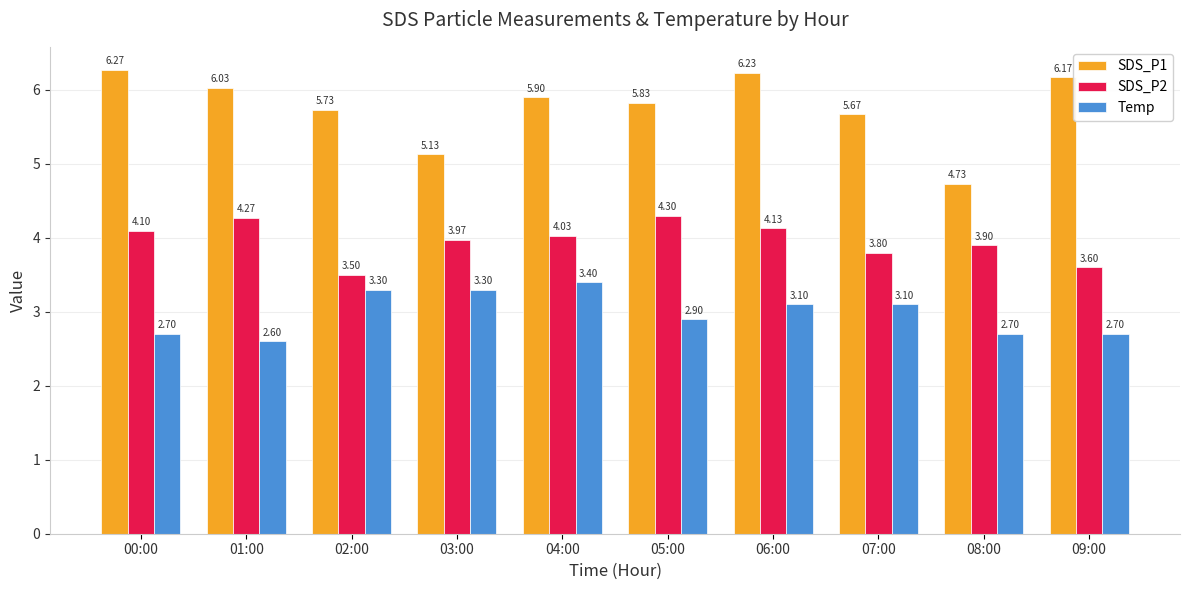

What is the approximate value of SDS_P2 at 02:00?

3.5